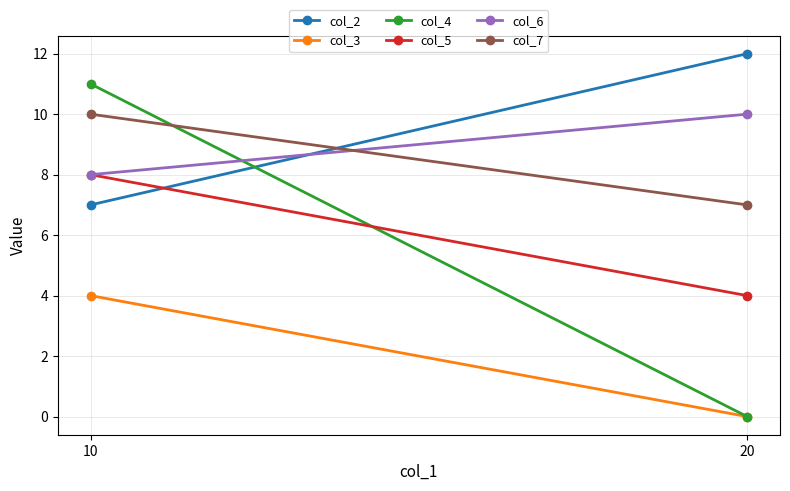

At which label is col_2 closest to 9?

10